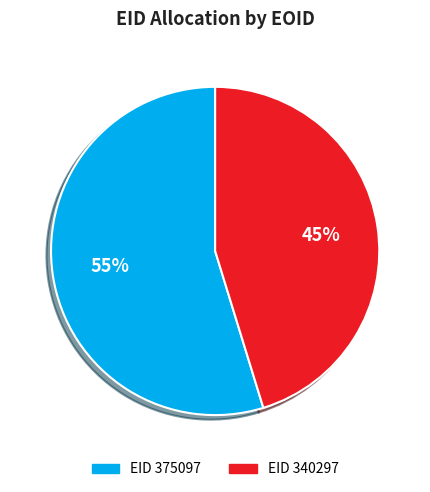

Which category has the smallest portion of the pie?

EID 340297